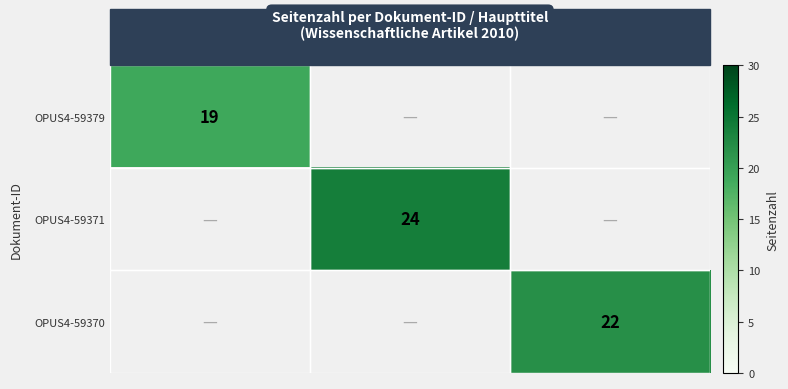

Count the number of categories in the chart.

3